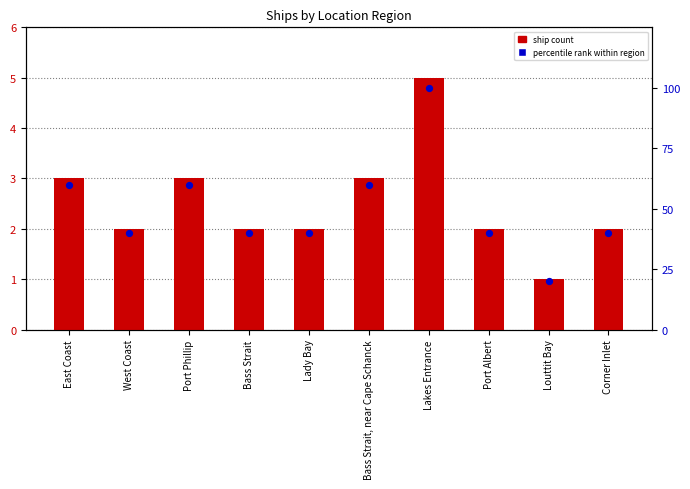

Which series contains the highest Y value?

percentile rank within region